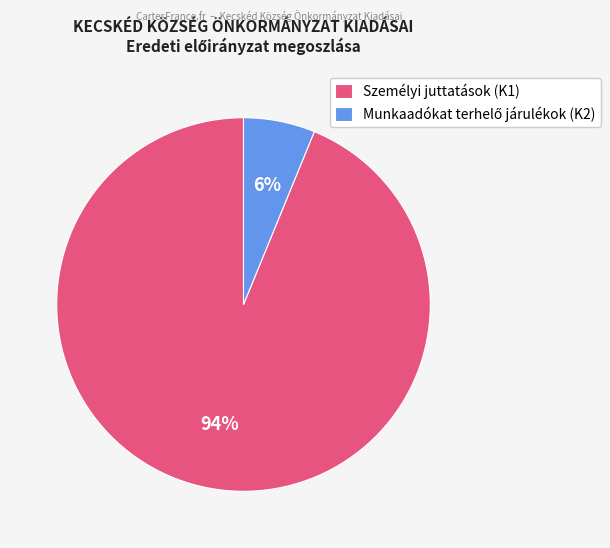

To the nearest percent, what is the difference between the largest and smallest slice percentages?

88%